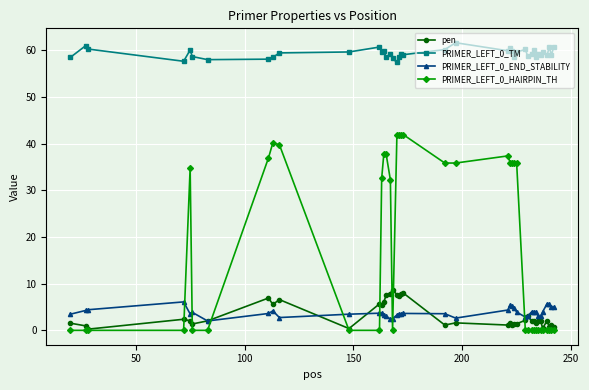

What is the minimum value for pen?

0.3